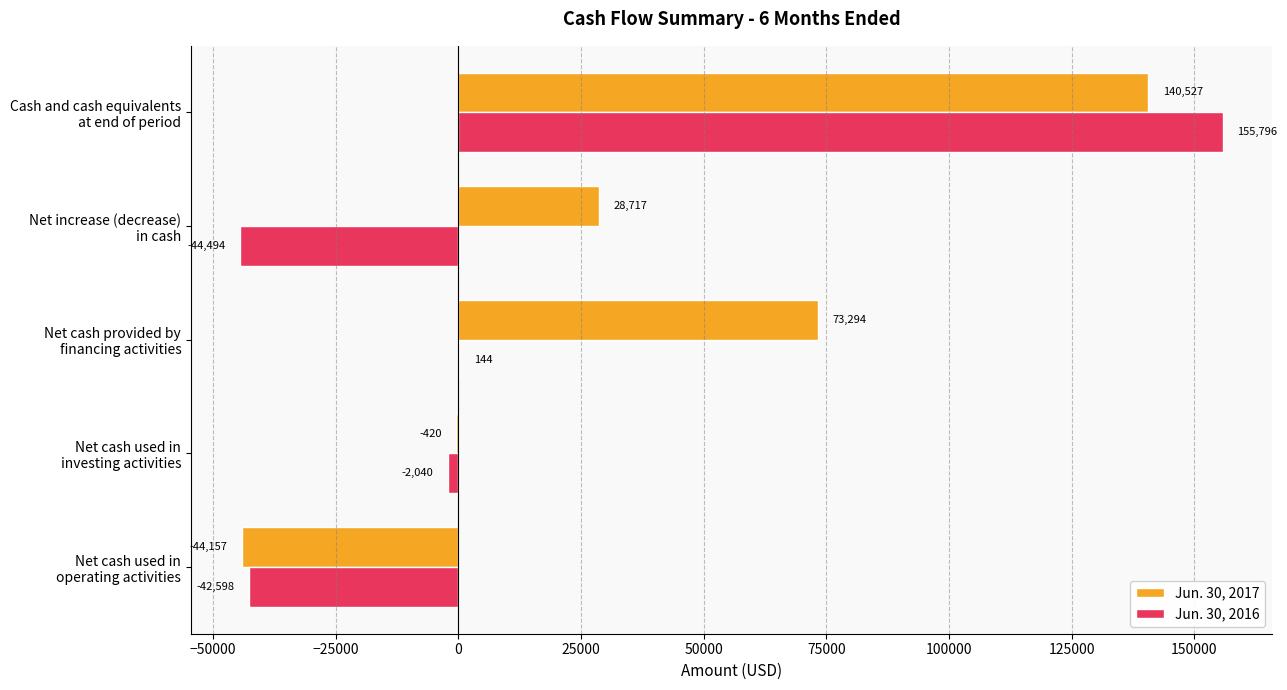

Which label corresponds to the largest value in the chart?

Cash and cash equivalents
at end of period